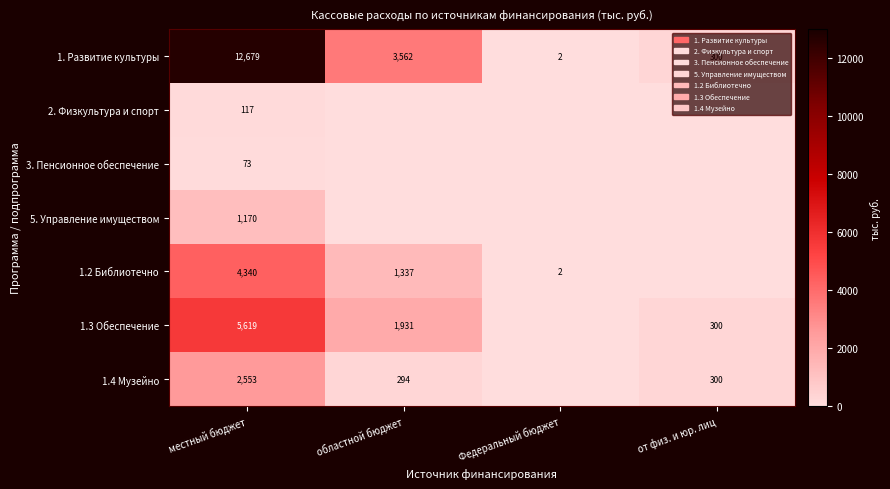

What is the difference between the second highest and second lowest values in the 1. Развитие культуры series?

3262